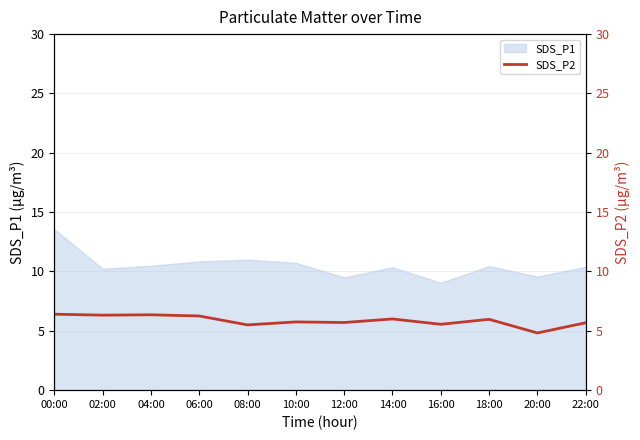

The value of SDS_P1 at 08:00 is 11.0. True or false?

True